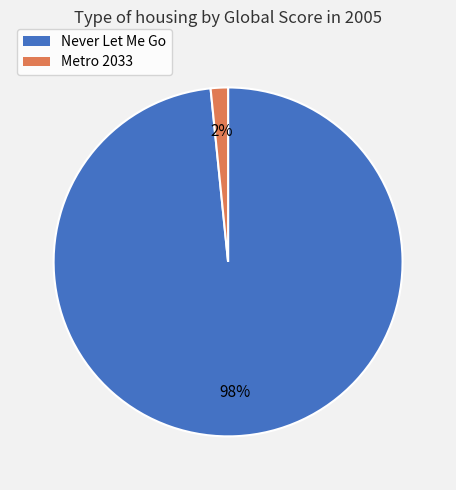

Is Metro 2033 the majority of the pie?

No